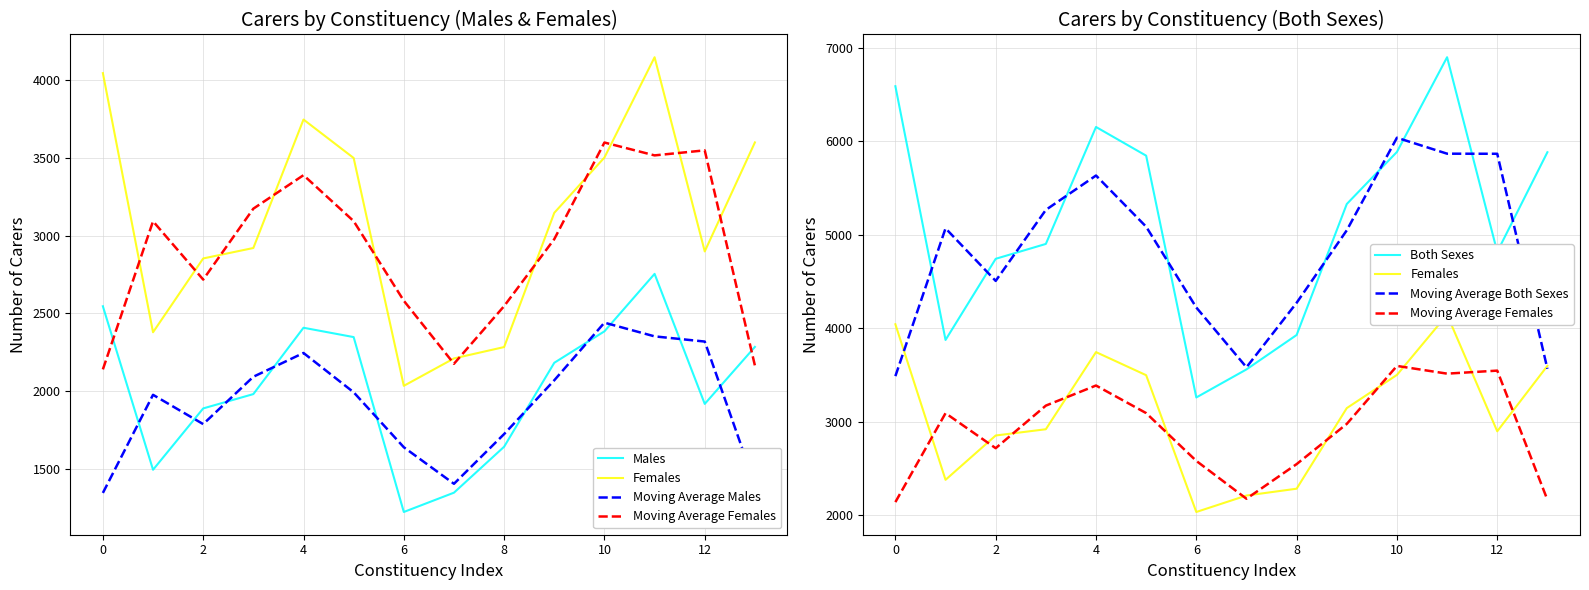

The value of Moving Average Males at 11 is 3510.0. True or false?

False